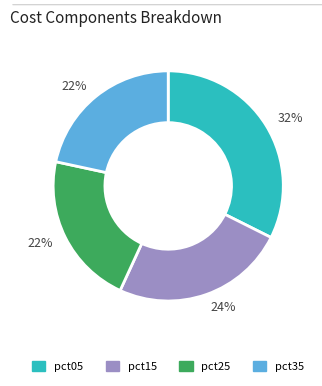

Count the number of slices in the pie.

4